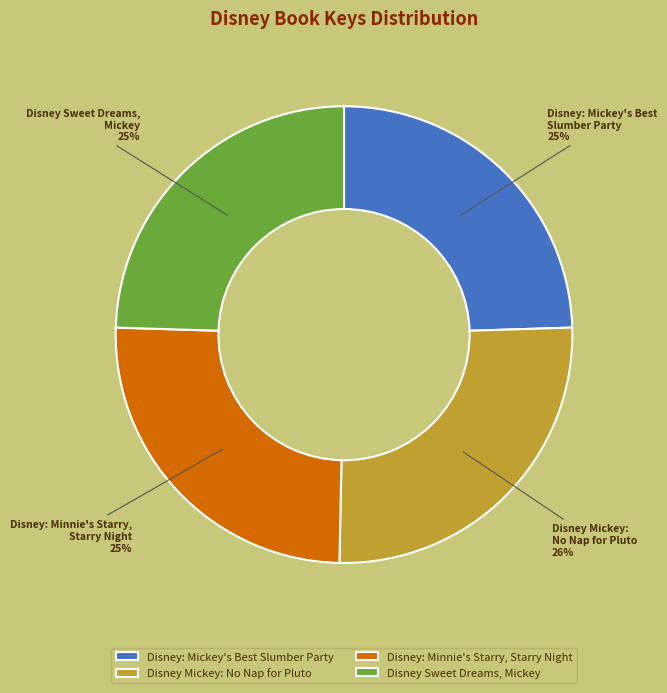

To the nearest percent, what is the difference between the largest and smallest slice percentages?

1%